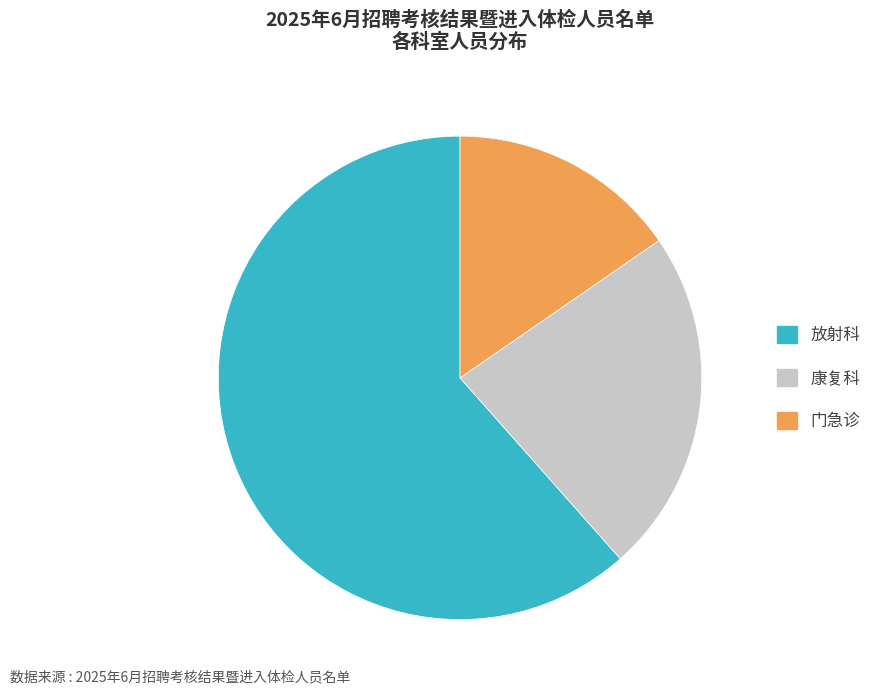

Between 门急诊 and 康复科, which is larger?

康复科